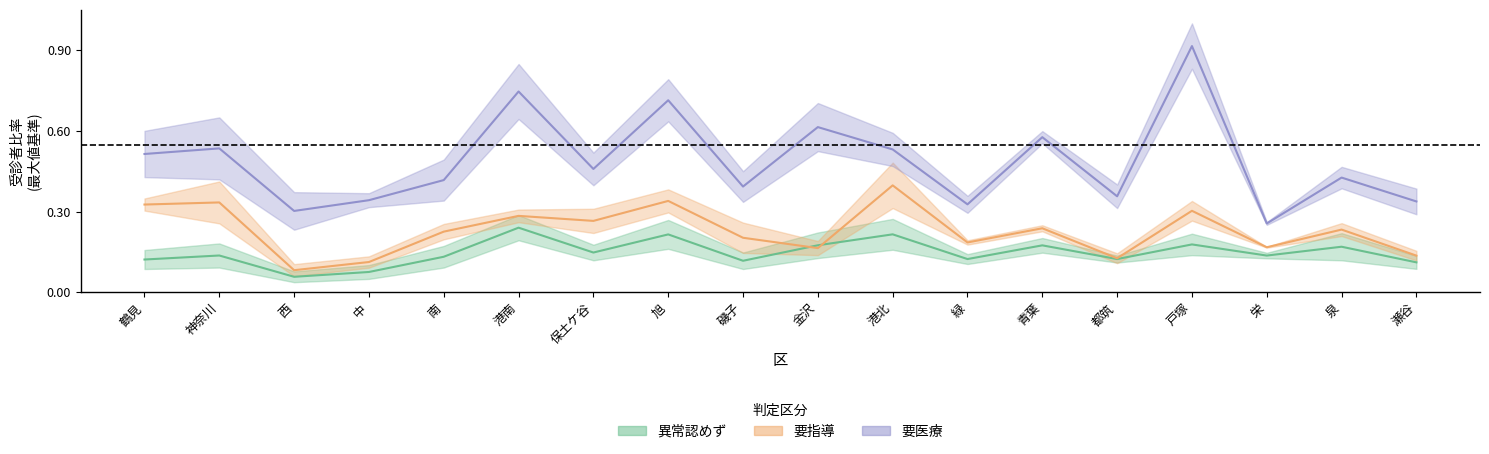

What is the average value of the 要医療 (中央) series?

0.5